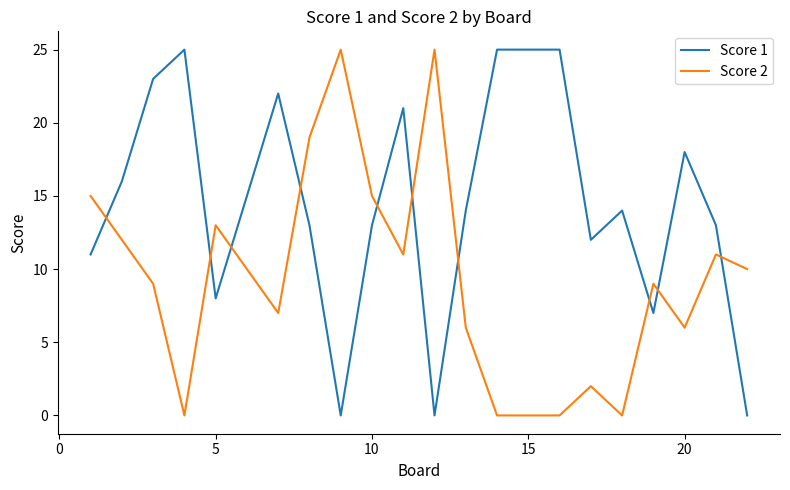

True or false: Score 2 and Score 1 cross at least once.

True